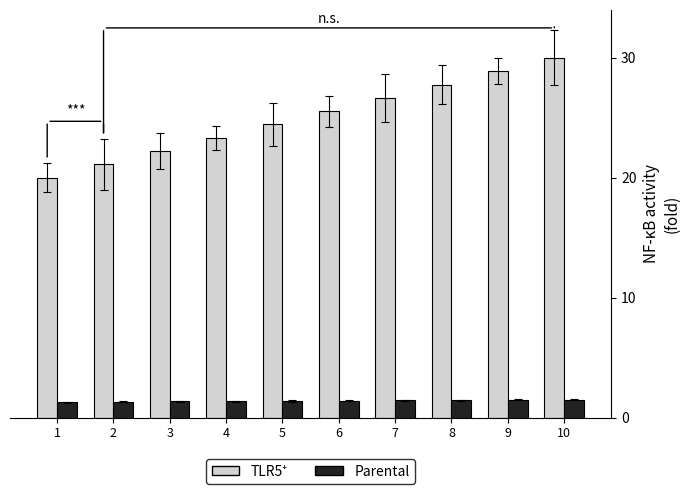

What is the difference between the maximum and minimum values in the Parental series?

0.2